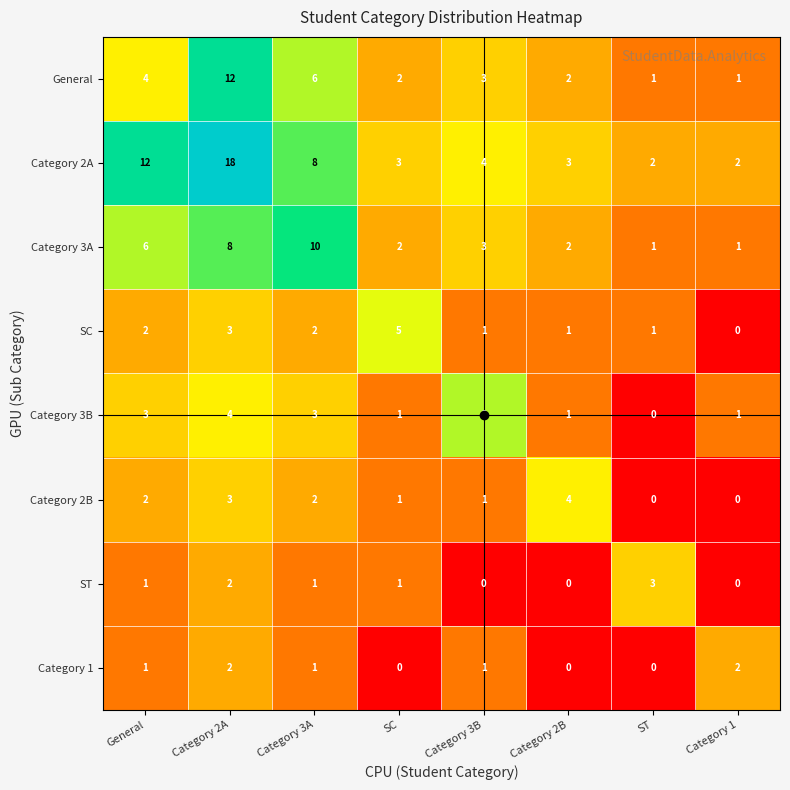

True or false: SC has a value of 1 at Category 3B.

True